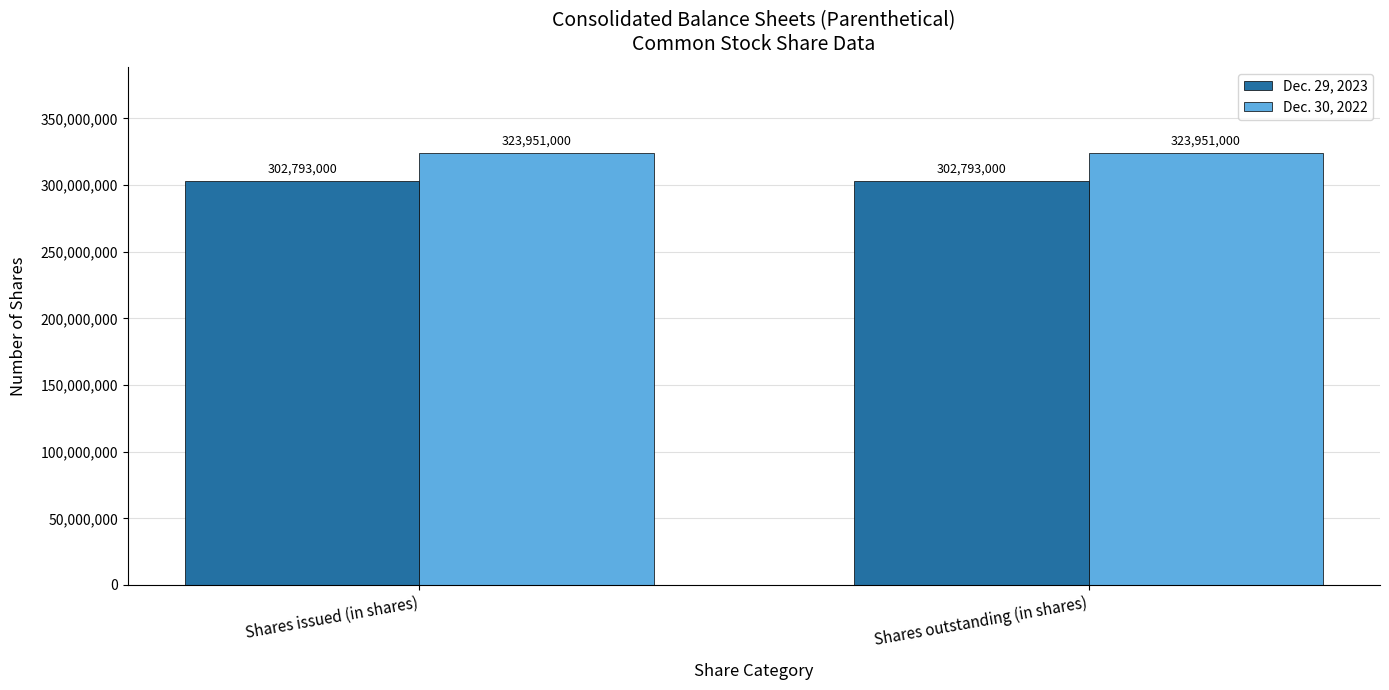

What is the minimum value shown in the chart?

302793000